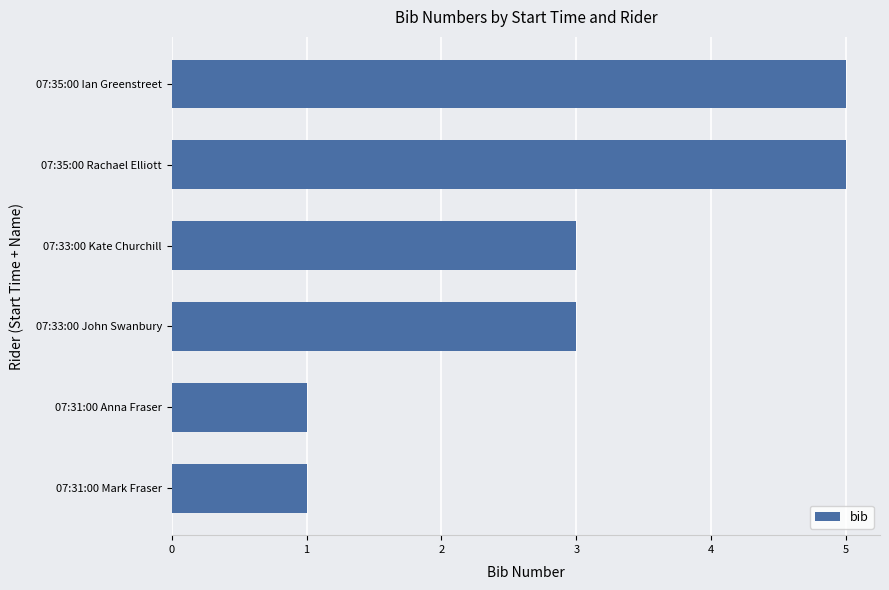

What is the difference between the maximum and minimum values?

4